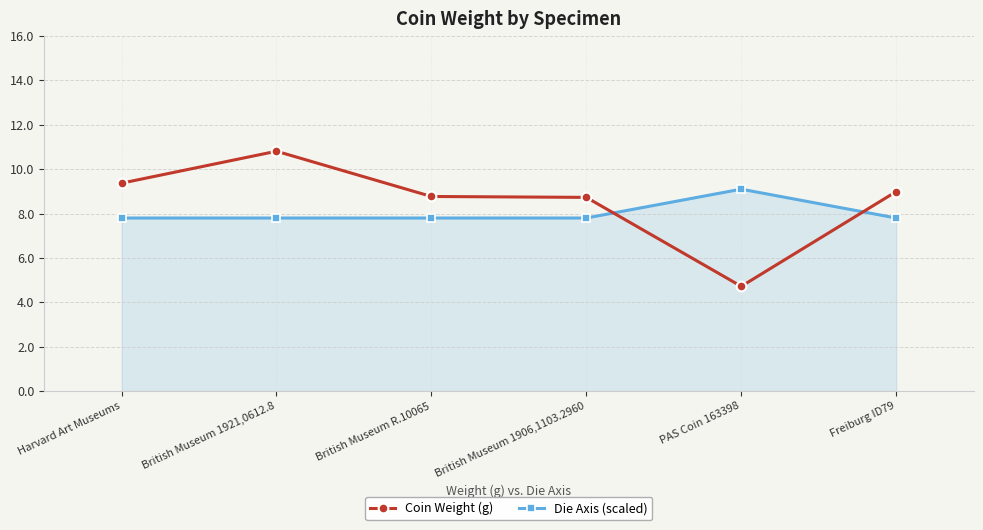

At which category is the sum across all series the highest?

British Museum 1921,0612.8